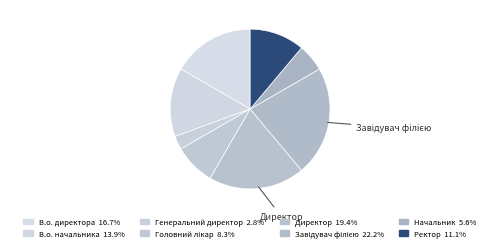

Count the number of slices in the pie.

8